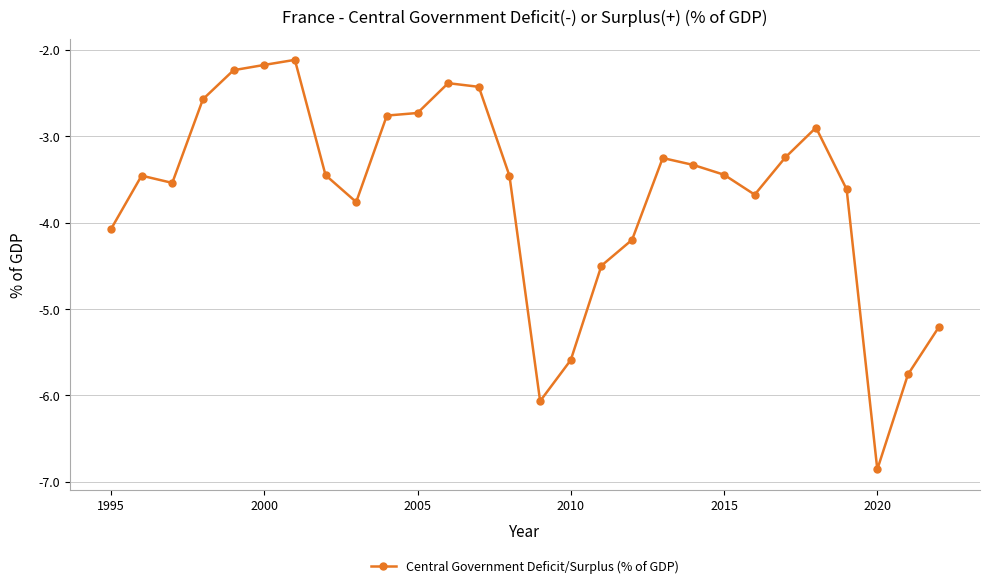

What is the greatest value displayed?

-2.1